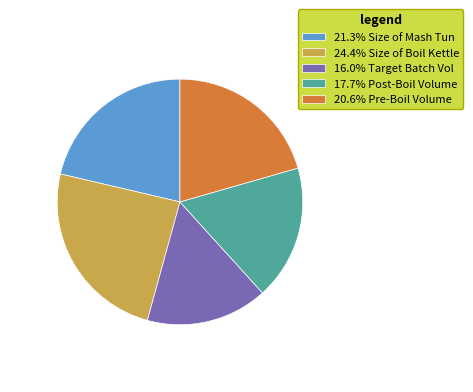

Is the sum of 16.0% Target Batch Vol and 20.6% Pre-Boil Volume greater than half?

No